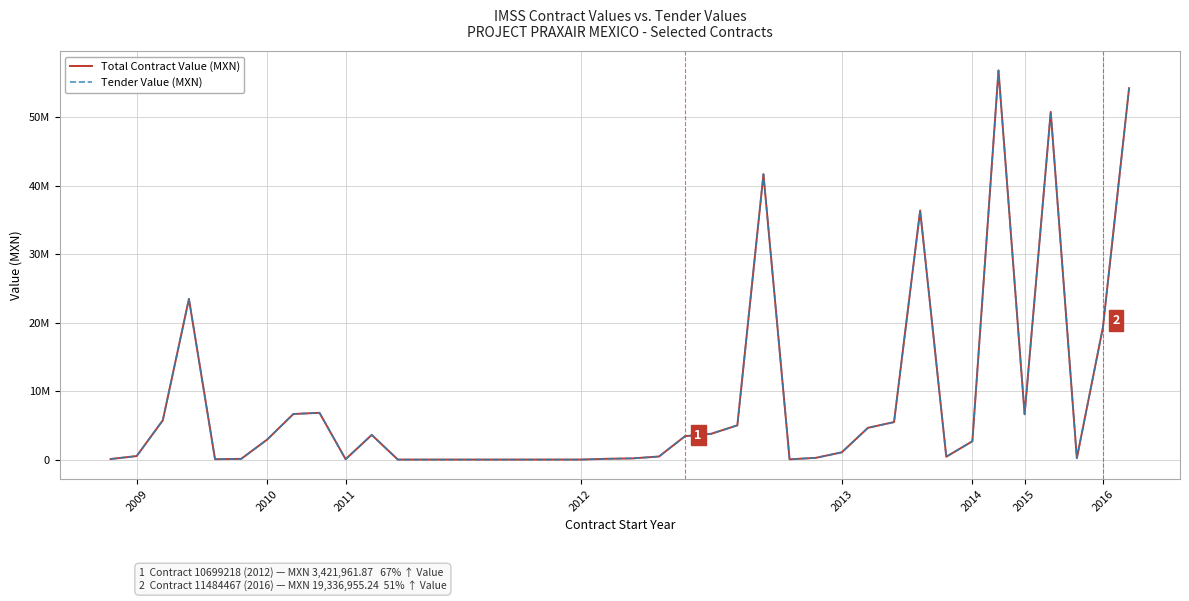

What is the greatest value displayed?

56830371.2